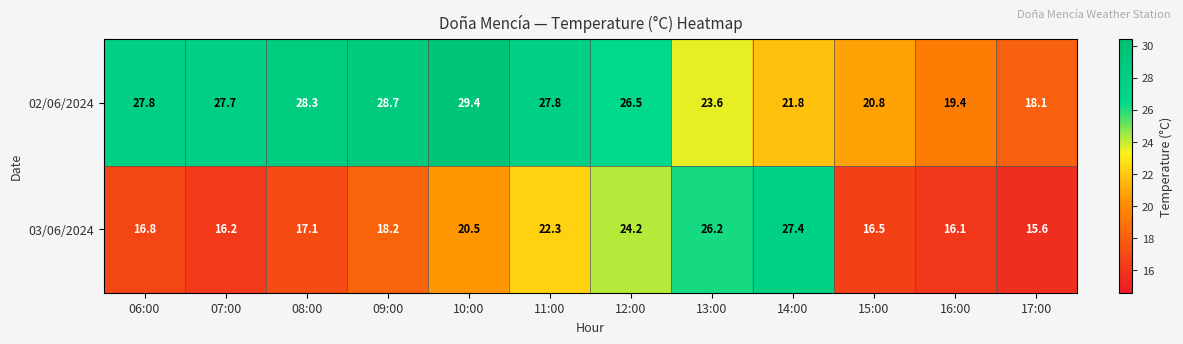

Which series changed the most between 06:00 and 08:00?

02/06/2024